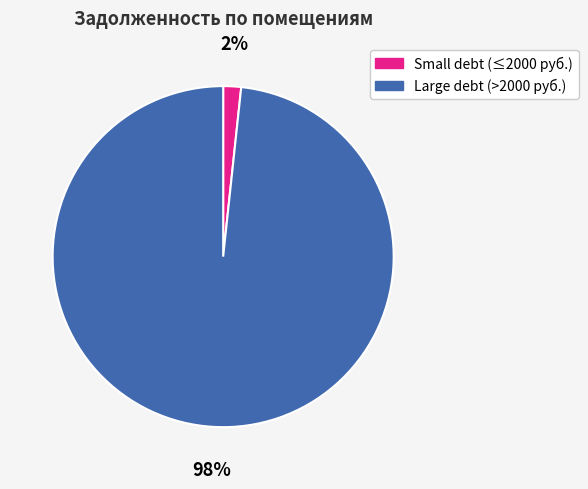

To the nearest percent, what is the average slice percentage?

50%